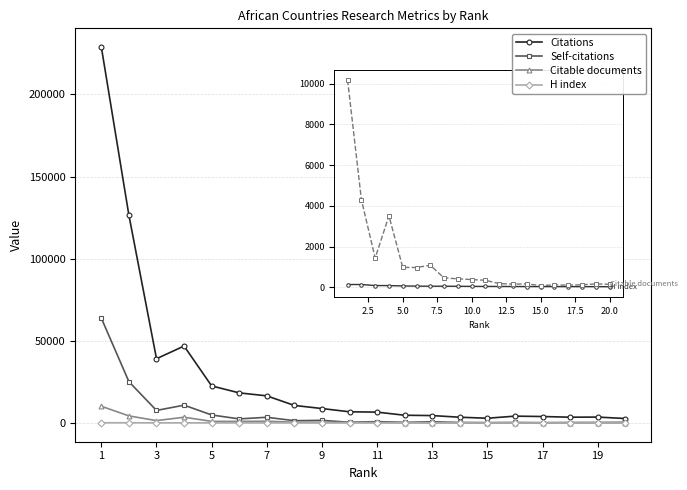

What are all the series names shown in the legend?

Citations, Self-citations, Citable documents, H index